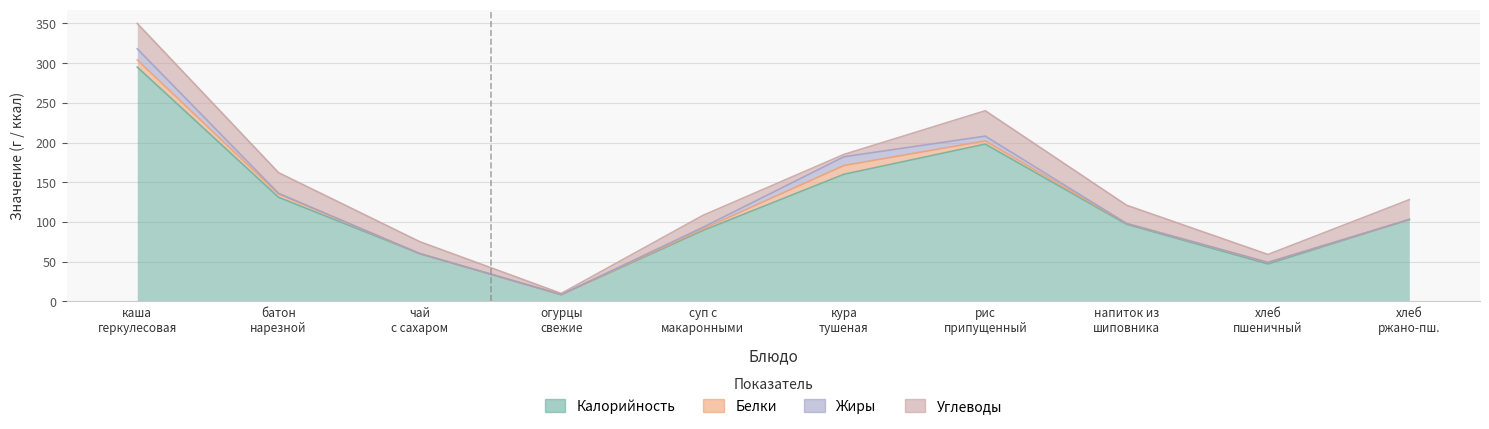

Read the Углеводы value at хлеб пшеничный.

10.0